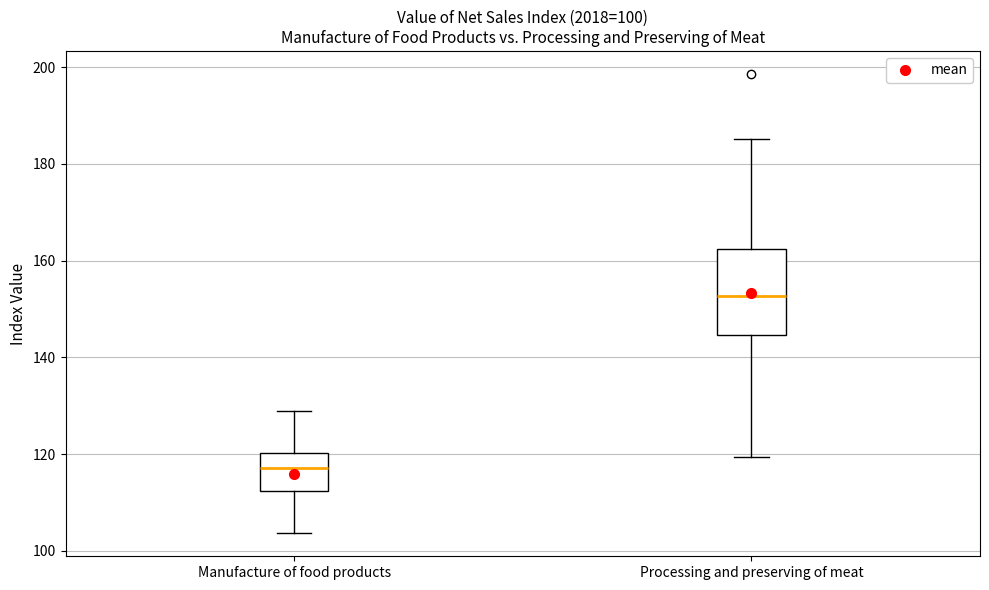

Which box is the tallest, from its lower edge to its upper edge?

Processing and preserving of meat